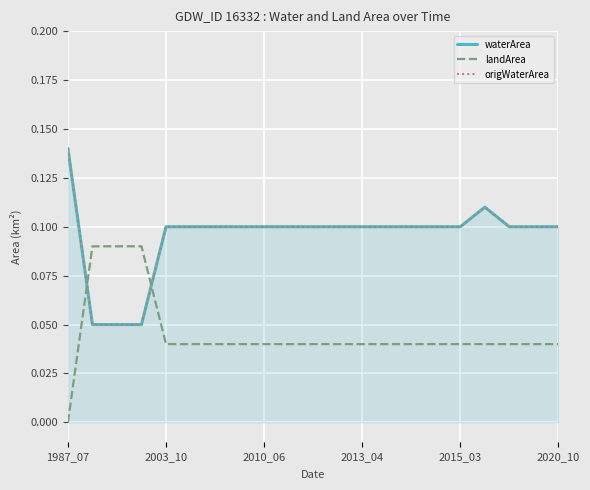

How many origWaterArea values are between 0 and 1?

21